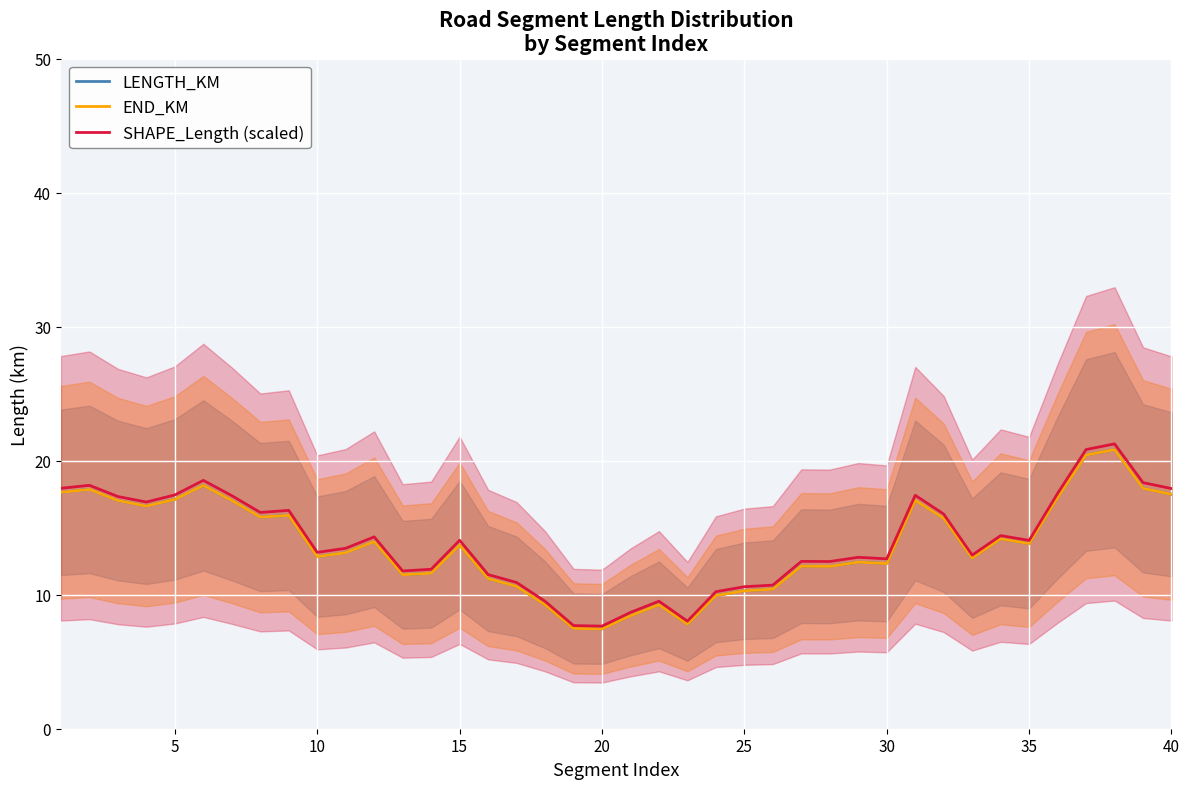

Reading right to left, extract all data points from this chart.

LENGTH_KM: 17.5	17.9	20.8	20.4	17.2	13.8	14.2	12.7	15.7	17.0	12.3	12.4	12.1	12.1	10.4	10.3	9.9	7.8	9.2	8.4	7.4	7.5	9.2	10.6	11.2	13.7	11.6	11.5	14.0	13.1	12.8	15.9	15.8	17.0	18.2	17.1	16.6	17.0	17.9	17.6
END_KM: 17.5	17.9	20.8	20.4	17.2	13.8	14.2	12.7	15.7	17.0	12.3	12.4	12.1	12.1	10.4	10.3	9.9	7.8	9.2	8.4	7.4	7.5	9.2	10.6	11.2	13.7	11.6	11.5	14.0	13.1	12.8	15.9	15.8	17.0	18.2	17.1	16.6	17.0	17.9	17.6
SHAPE_Length (scaled): 17.9	18.4	21.3	20.8	17.6	14.1	14.4	13.0	16.0	17.4	12.7	12.8	12.5	12.5	10.7	10.6	10.2	8.0	9.5	8.7	7.7	7.7	9.5	10.9	11.5	14.1	11.9	11.8	14.3	13.5	13.2	16.3	16.1	17.4	18.5	17.4	16.9	17.3	18.2	17.9